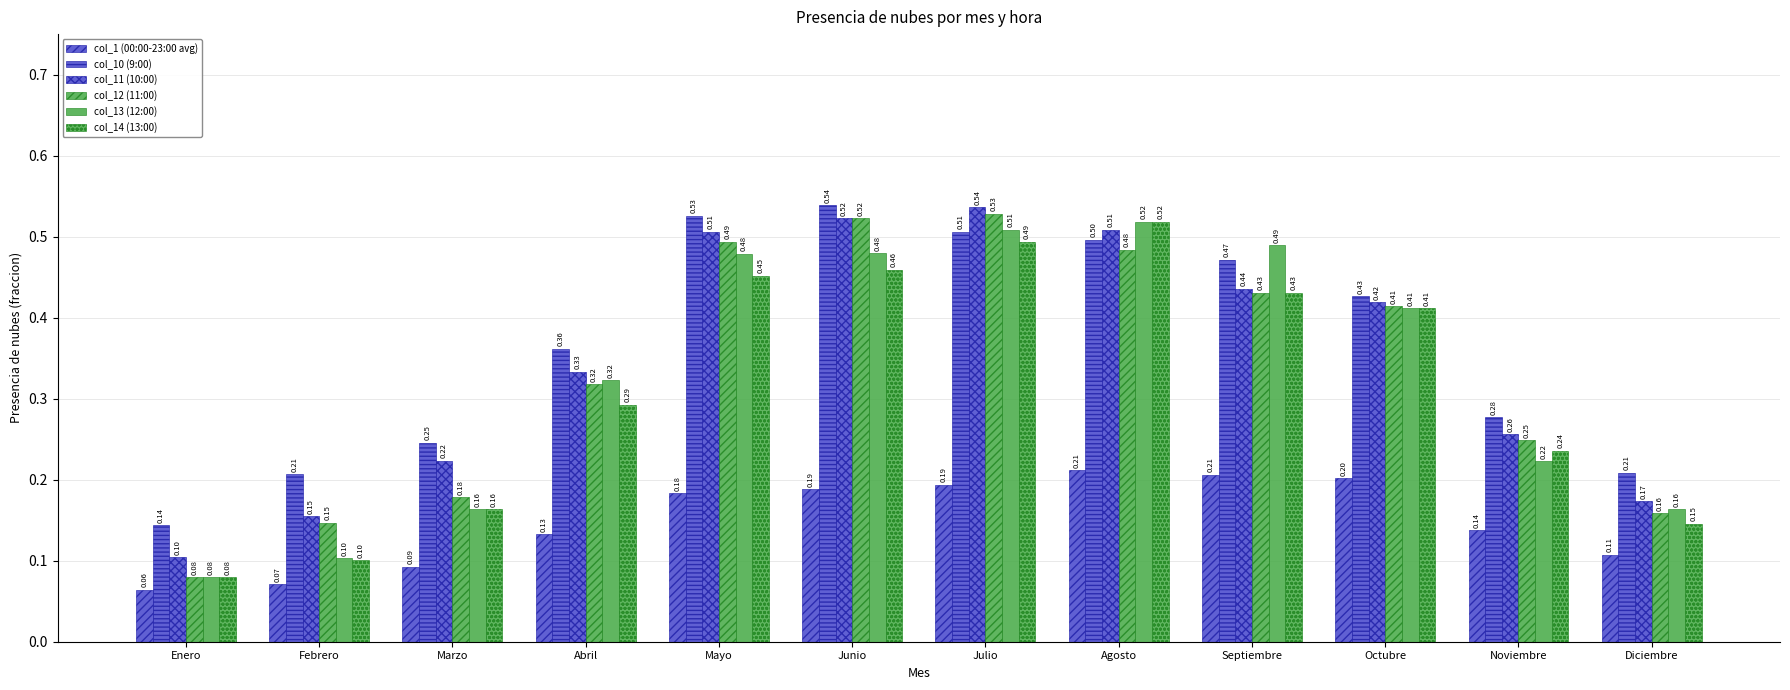

How many bars are there in each group?

6